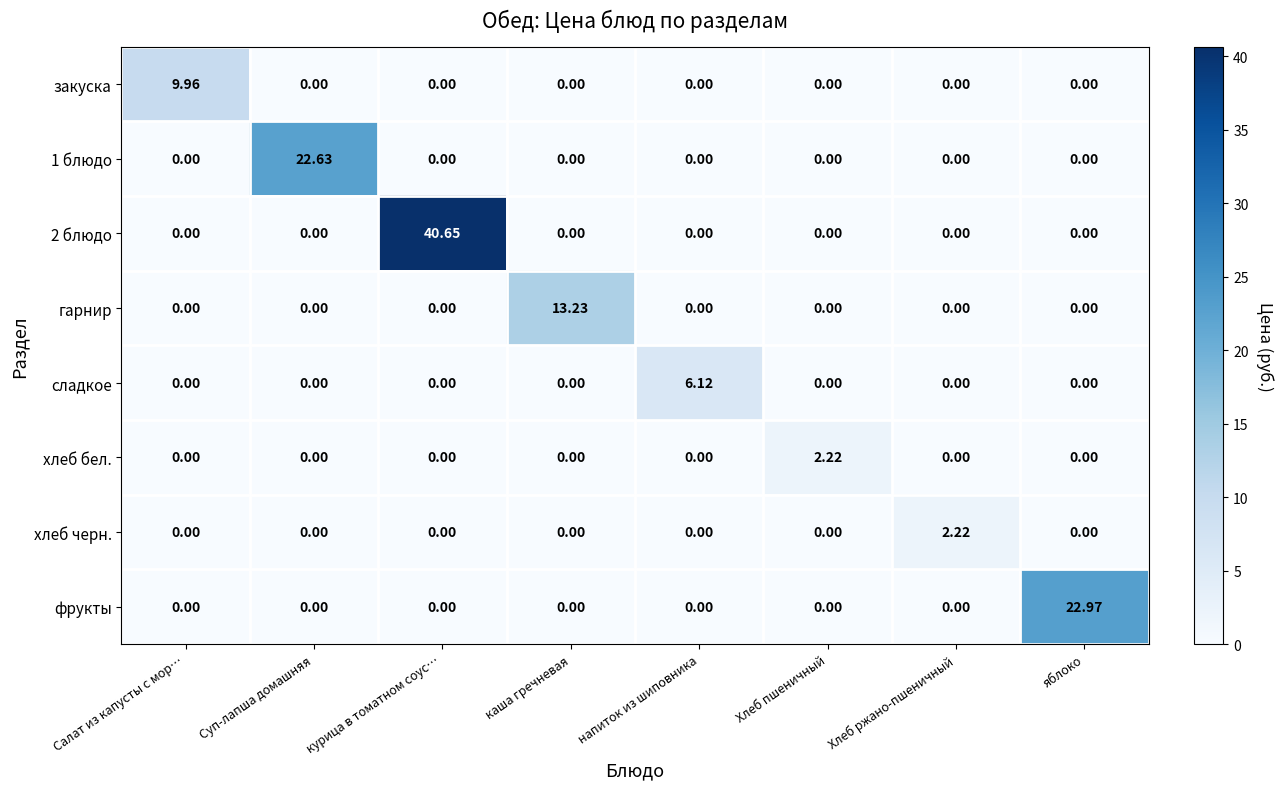

Count the number of categories in the chart.

8